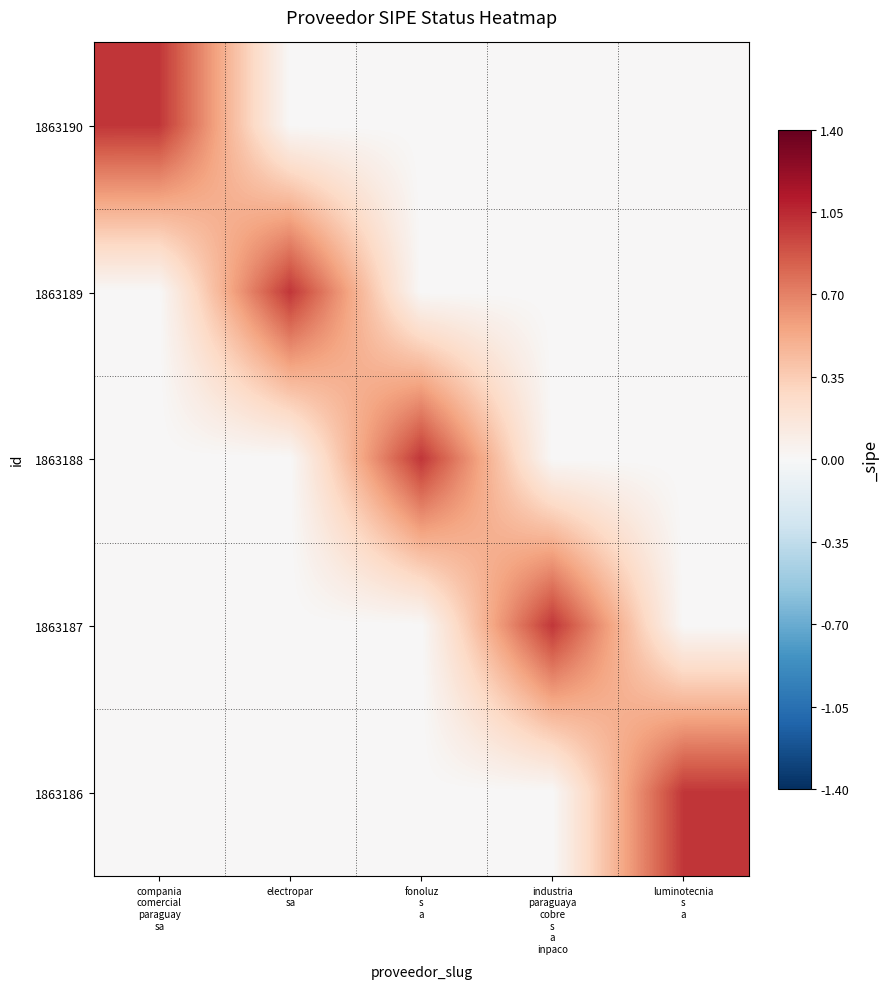

Reading left to right, transcribe all the data shown in this chart.

1863190: compania
comercial
paraguay
sa=1	electropar
sa=0	fonoluz
s
a=0	industria
paraguaya
cobre
s
a
inpaco=0	luminotecnia
s
a=0
1863189: compania
comercial
paraguay
sa=0	electropar
sa=1	fonoluz
s
a=0	industria
paraguaya
cobre
s
a
inpaco=0	luminotecnia
s
a=0
1863188: compania
comercial
paraguay
sa=0	electropar
sa=0	fonoluz
s
a=1	industria
paraguaya
cobre
s
a
inpaco=0	luminotecnia
s
a=0
1863187: compania
comercial
paraguay
sa=0	electropar
sa=0	fonoluz
s
a=0	industria
paraguaya
cobre
s
a
inpaco=1	luminotecnia
s
a=0
1863186: compania
comercial
paraguay
sa=0	electropar
sa=0	fonoluz
s
a=0	industria
paraguaya
cobre
s
a
inpaco=0	luminotecnia
s
a=1